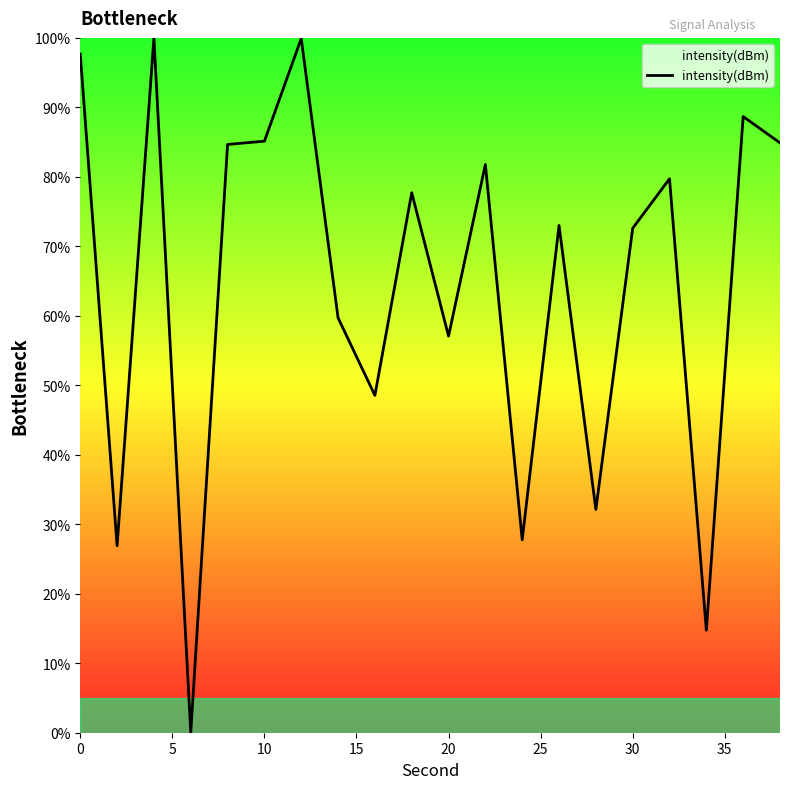

What is the maximum value shown in the chart?

100.0